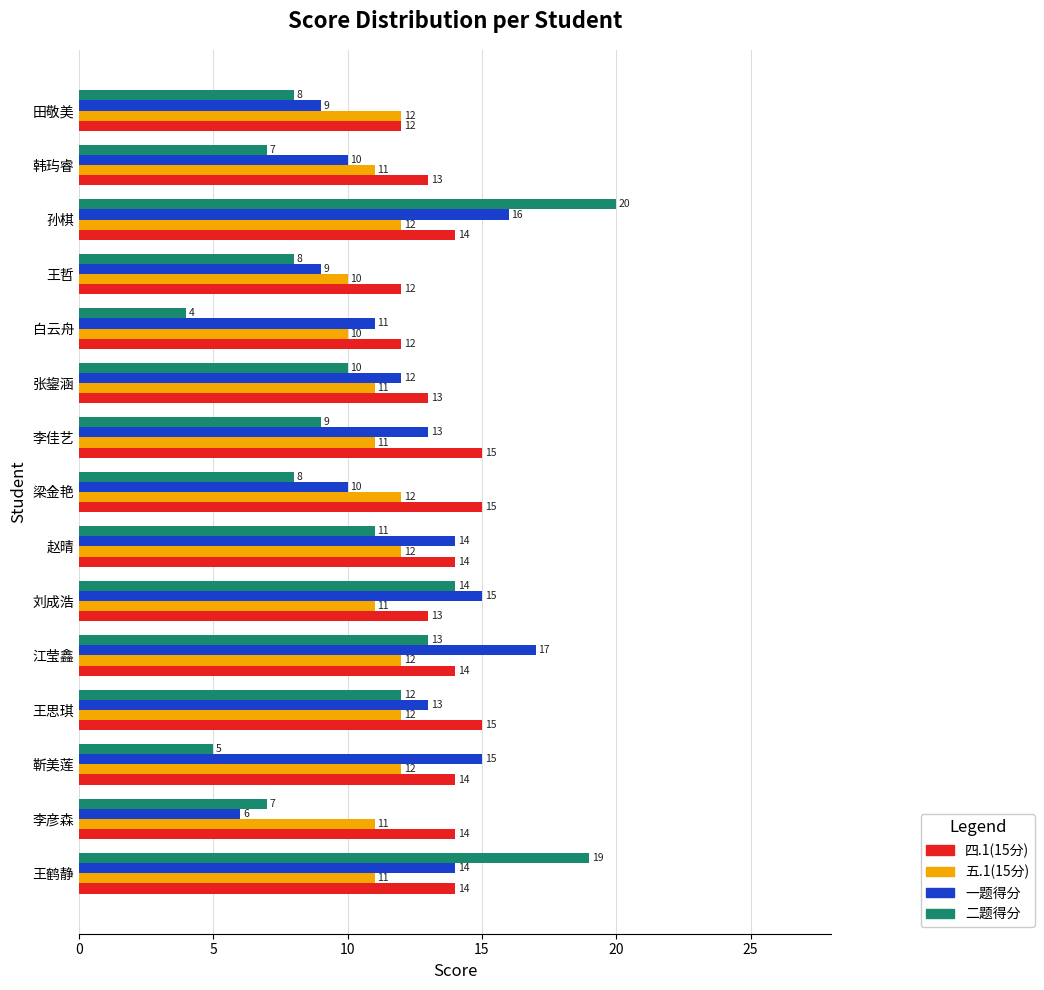

How many data points in 四.1(15分) are less than 14?

6